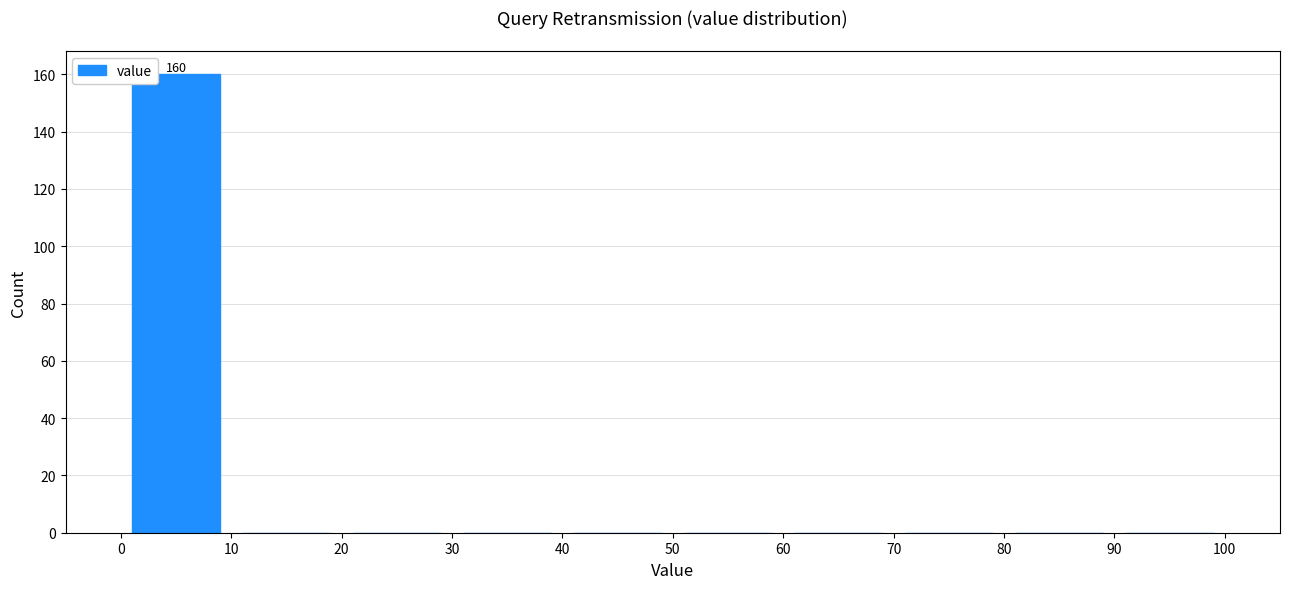

Which range on the x-axis has the tallest bar?

0 to 10